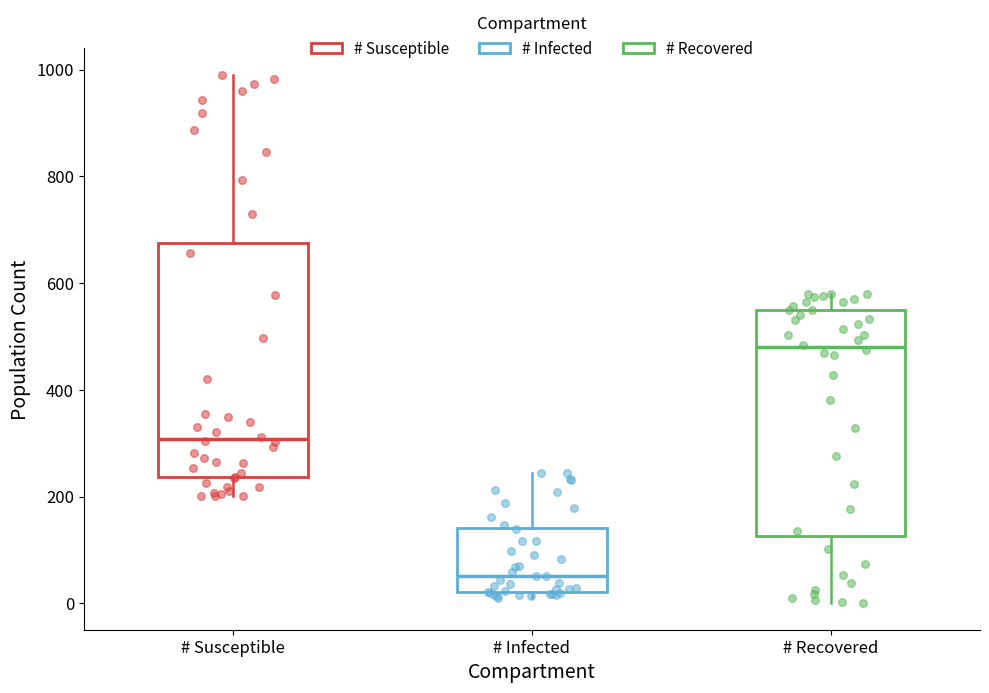

Reading left to right, read every box against the y-axis: the position of its median line, the range the box covers, and the ends of its whiskers. The values are not printed on the chart, so give them approximately, as read against the axis.

# Susceptible: median 300, box 240 to 680, whiskers 200 to 1000
# Infected: median 60, box 20 to 140, whiskers 20 (just below the box's lower edge) to 240
# Recovered: median 480, box 120 to 540, whiskers 0 to 580